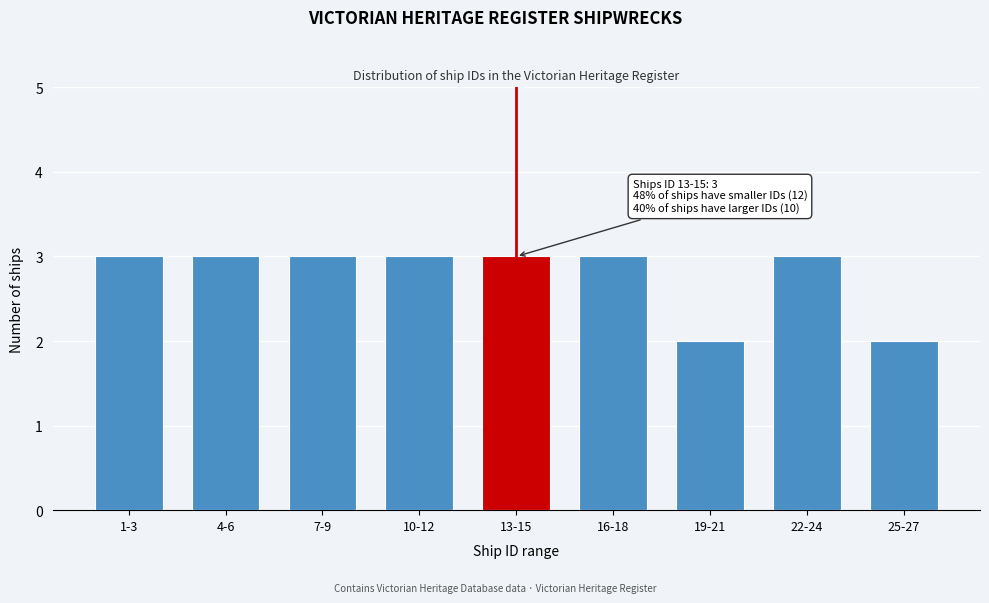

Reading right to left, transcribe all the data shown in this chart.

25-27=2	22-24=3	19-21=2	16-18=3	13-15=3	10-12=3	7-9=3	4-6=3	1-3=3